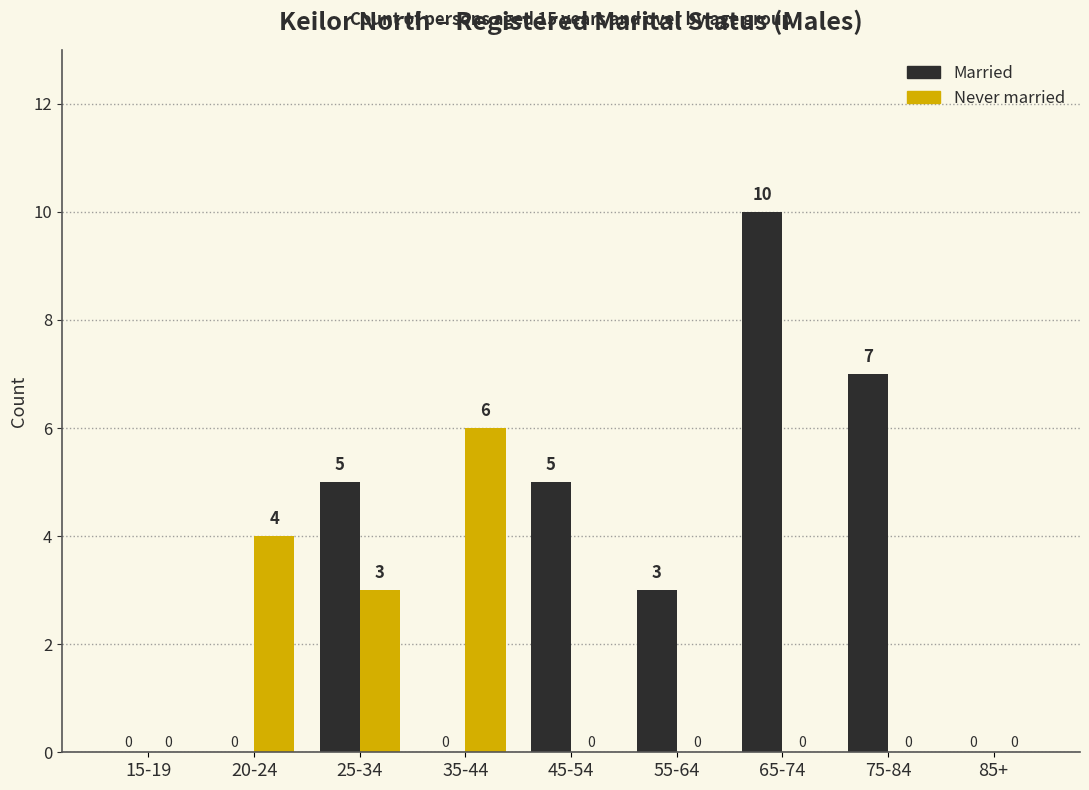

At which label does Never married reach its peak?

35-44